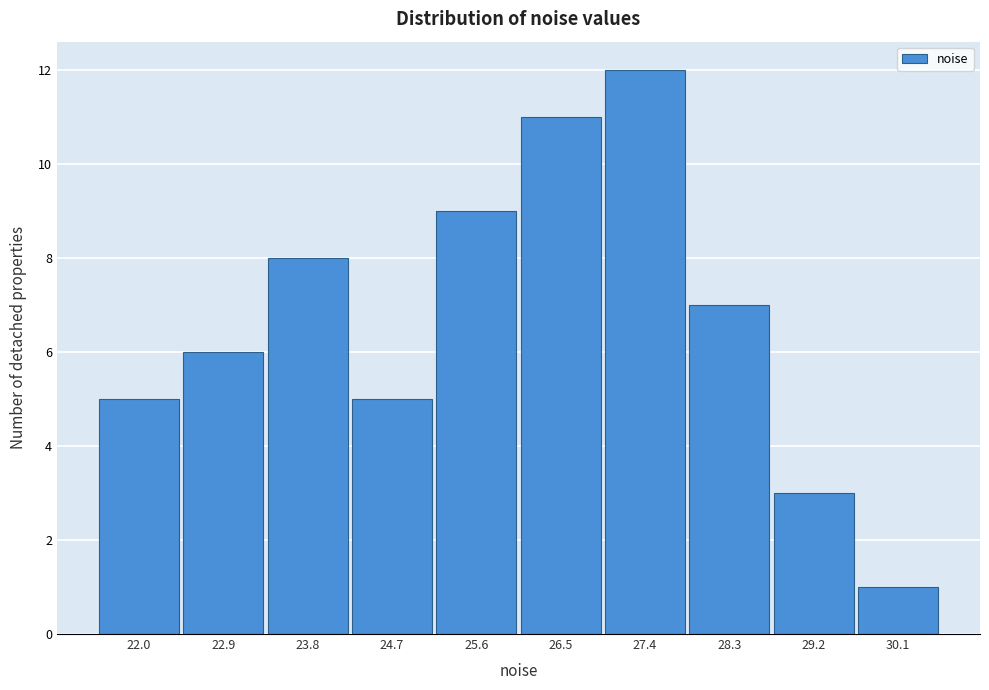

Reading left to right, list all the values displayed in this chart.

5	6	8	5	9	11	12	7	3	1